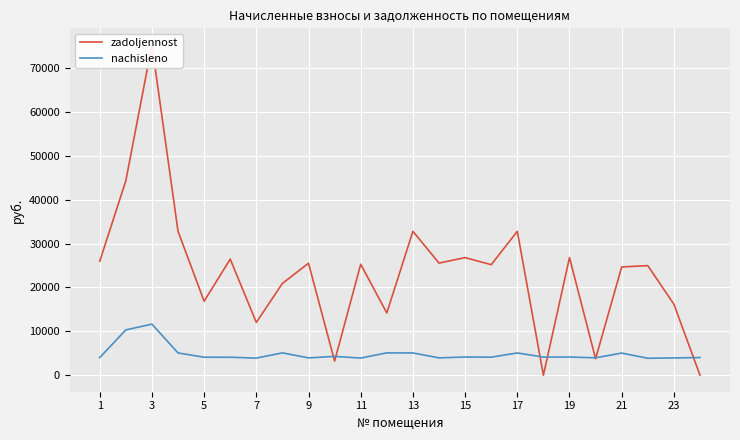

What is the lowest value of the nachisleno series?

3859.2